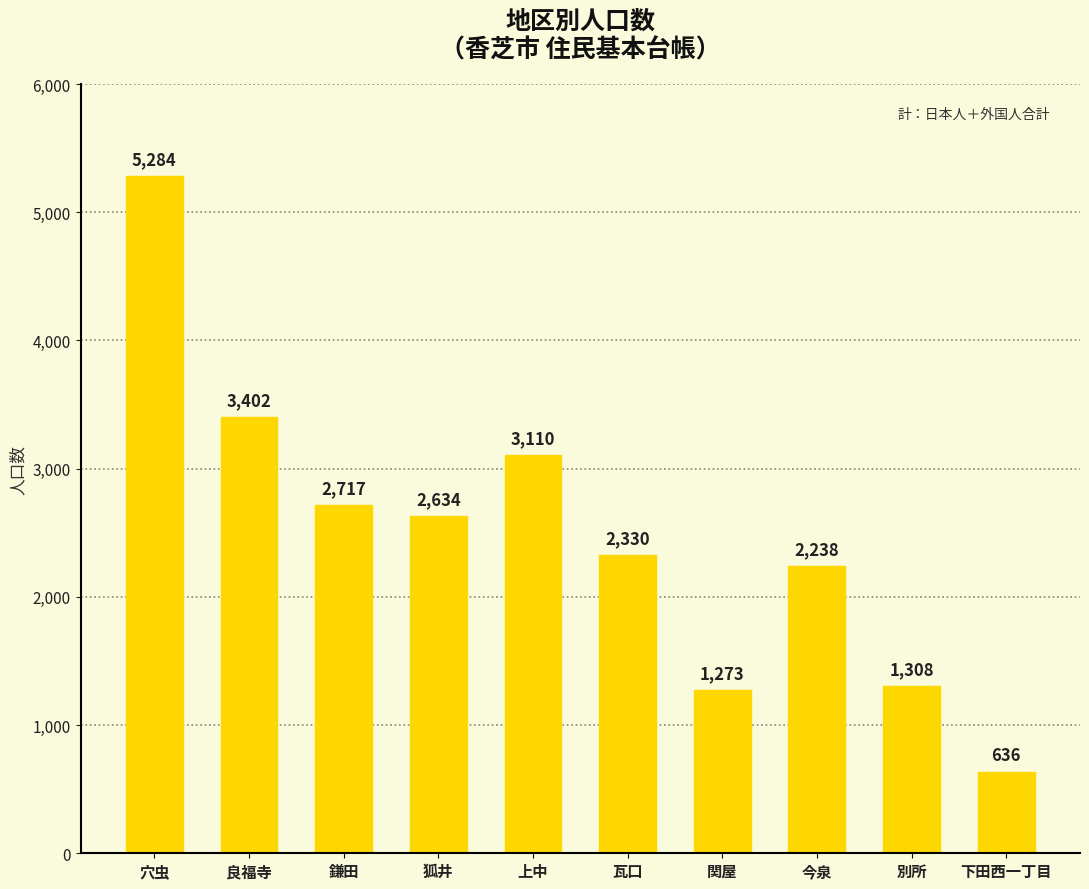

What is the label of the 4th bar from the left?

狐井